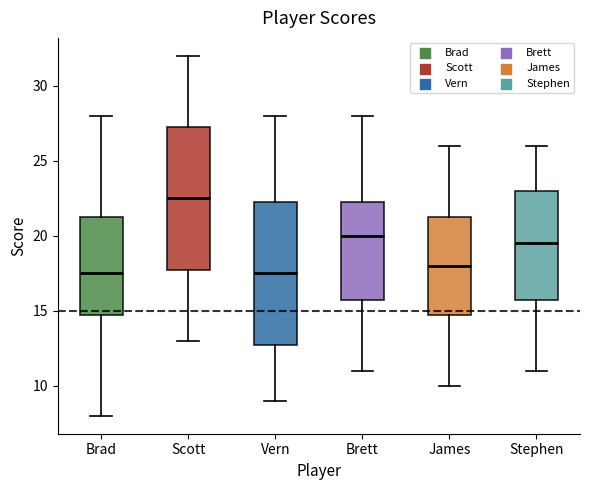

Where is the lower edge of the box for Scott on the y-axis? The values are not printed on the chart, so give them approximately, as read against the axis.

18.0